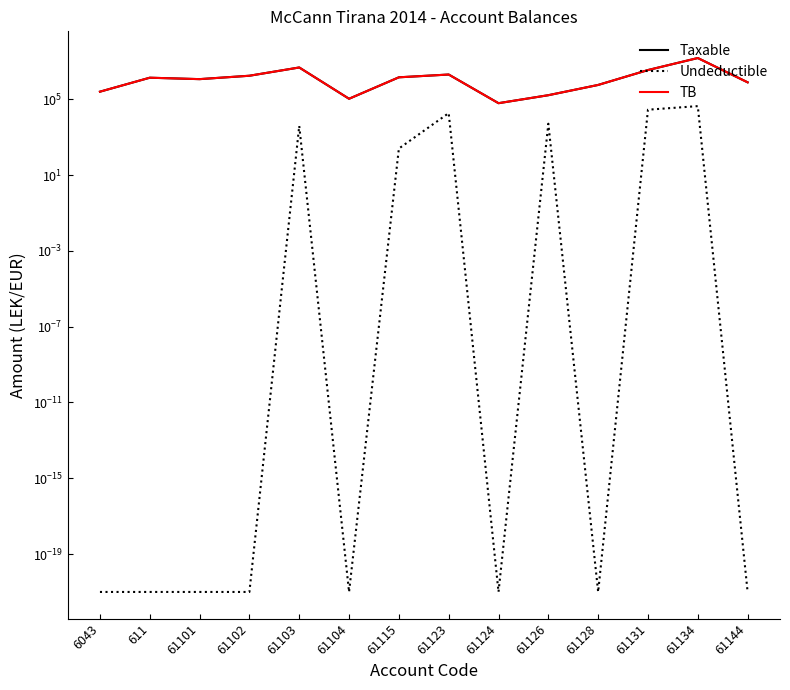

Rank the series at 61123 from lowest to highest value.

Undeductible, Taxable, TB